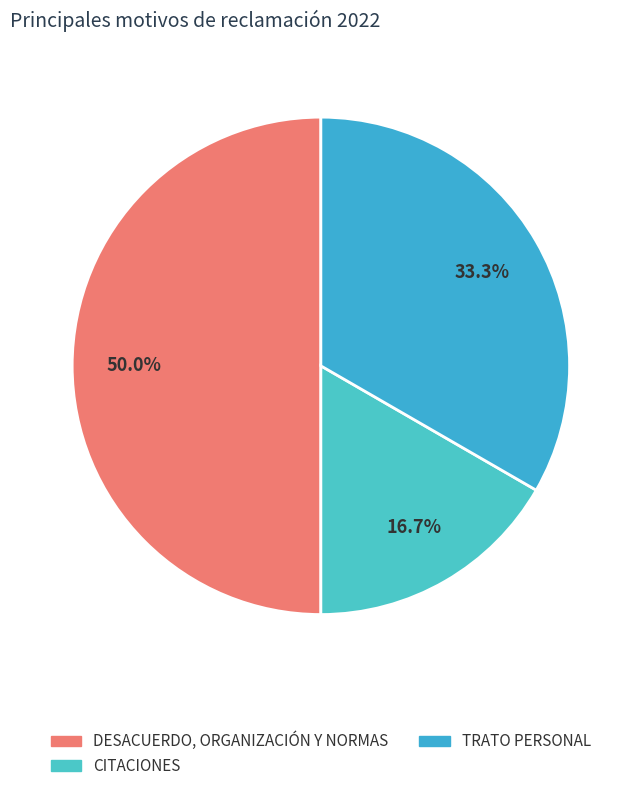

How many segments does this pie chart have?

3